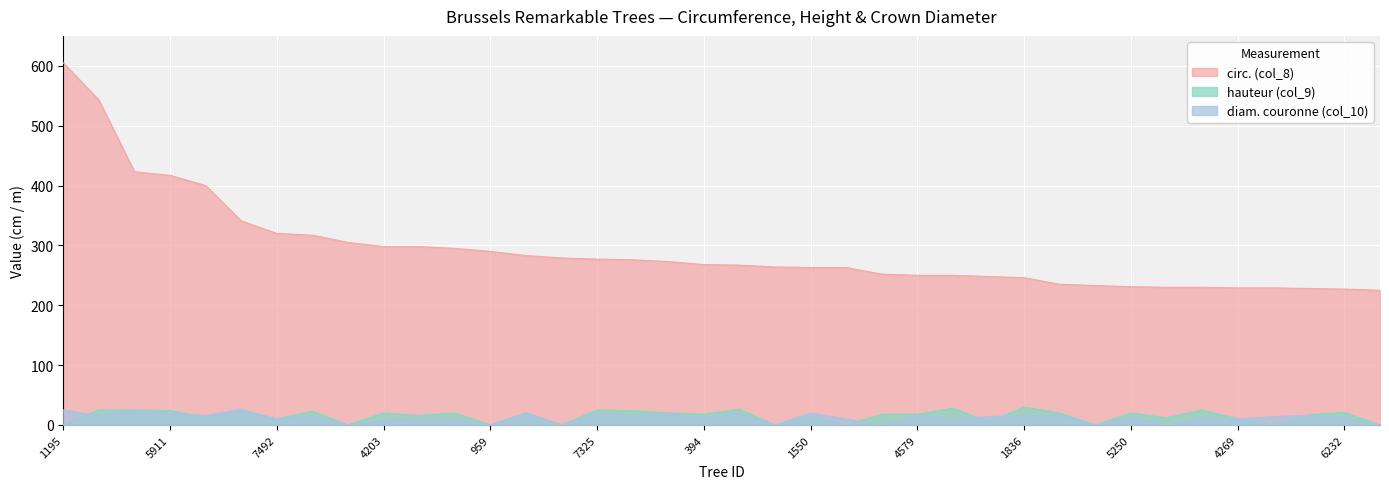

Which series has the largest total across all categories?

circ. (col_8)